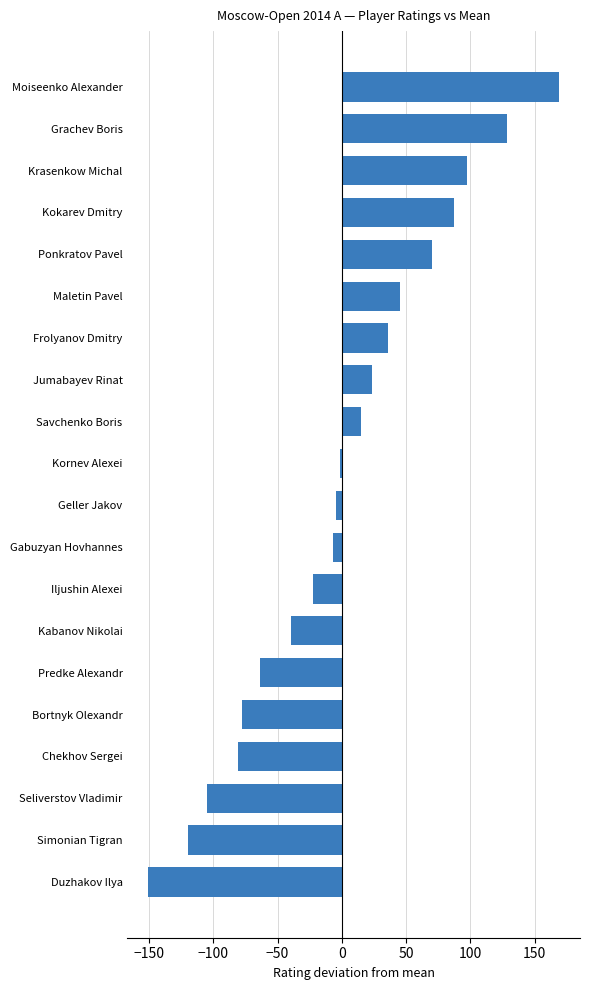

The value at Kokarev Dmitry is 87.3. True or false?

True